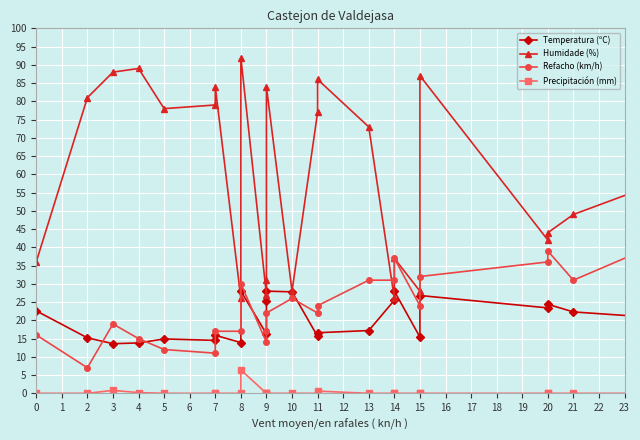

True or false: Refacho (km/h) has a value of 26.3 at 3.

False